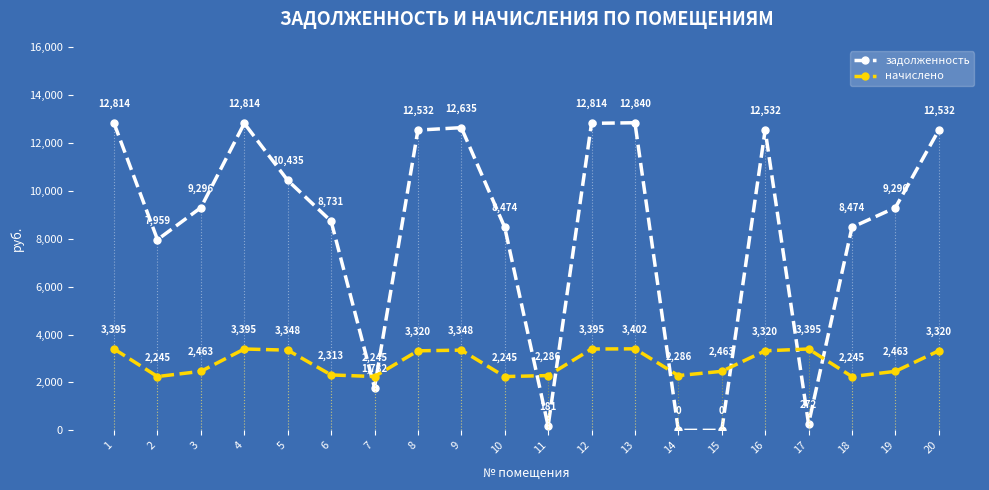

What is the maximum value for начислено?

3402.0